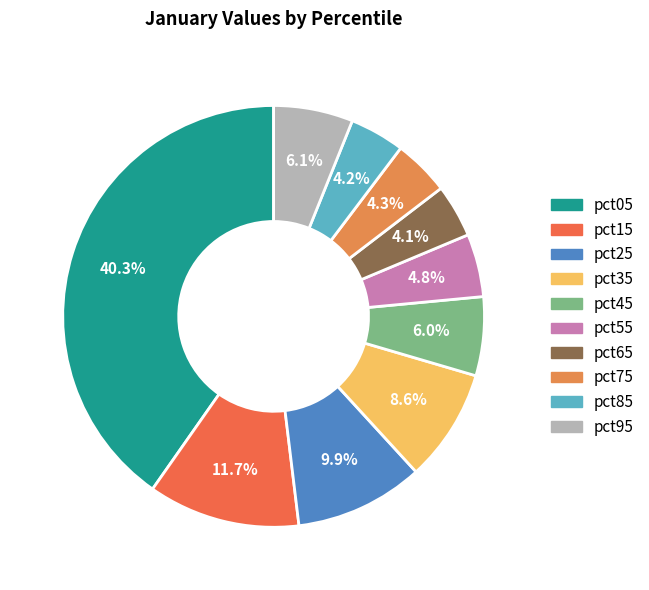

How many slices are in this pie chart?

10